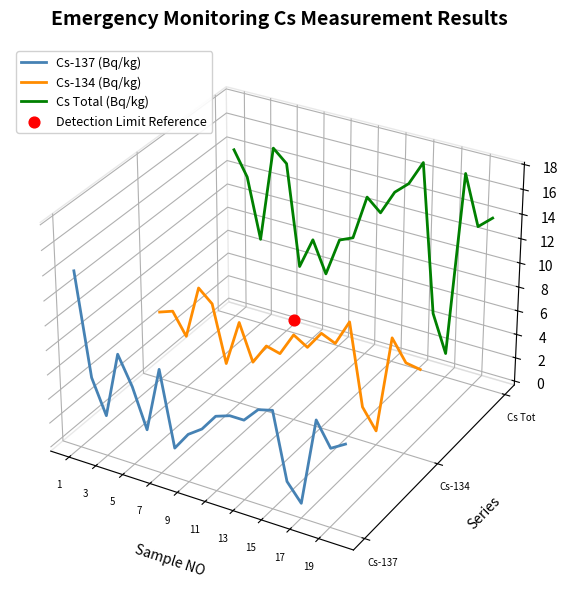

At which category is the sum across all series the highest?

1